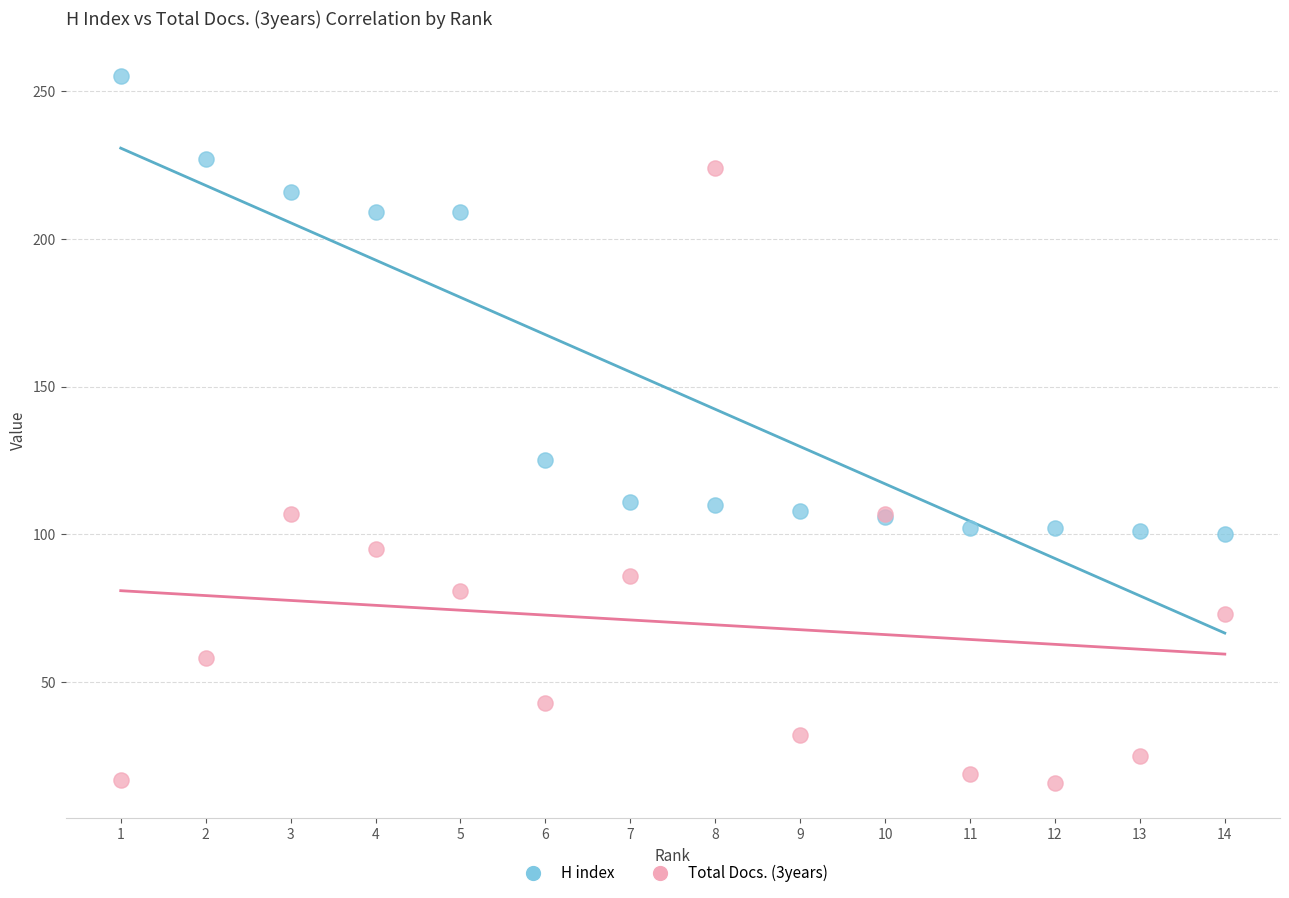

Across all series, what Y value is closest to 135?

125